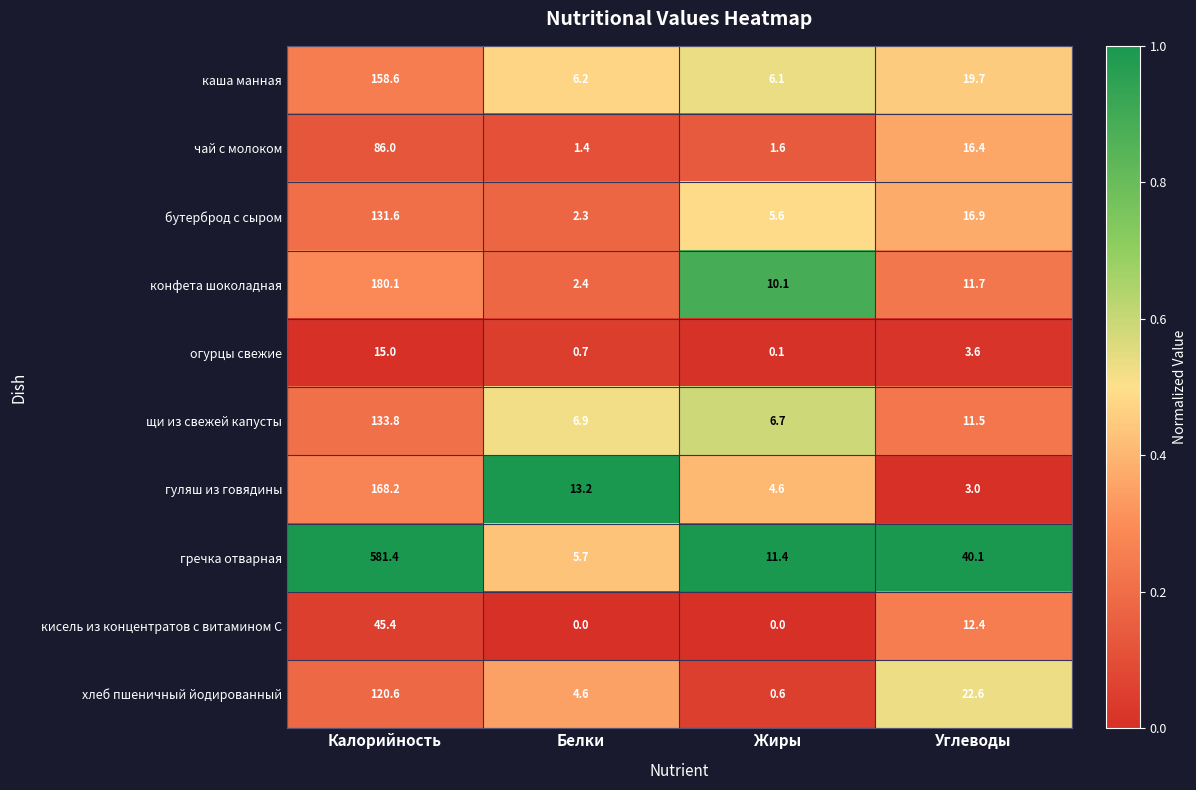

At which category does the chart reach its peak across all series?

Калорийность